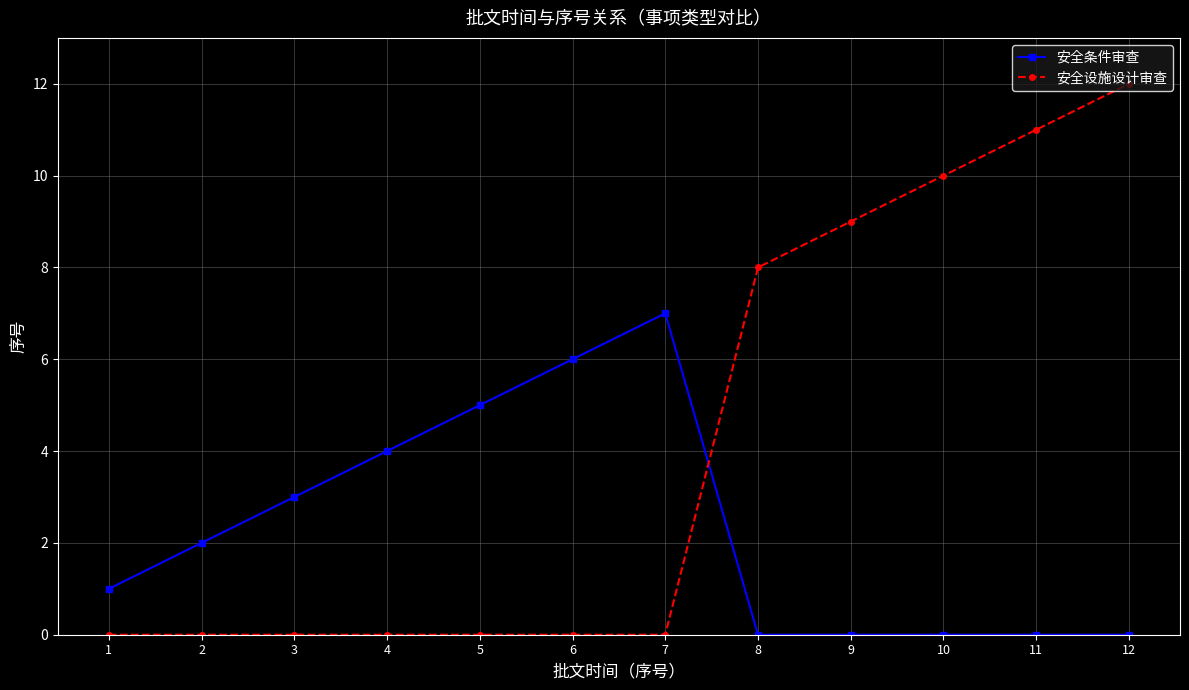

Is this an area chart (filled region under the line)?

No